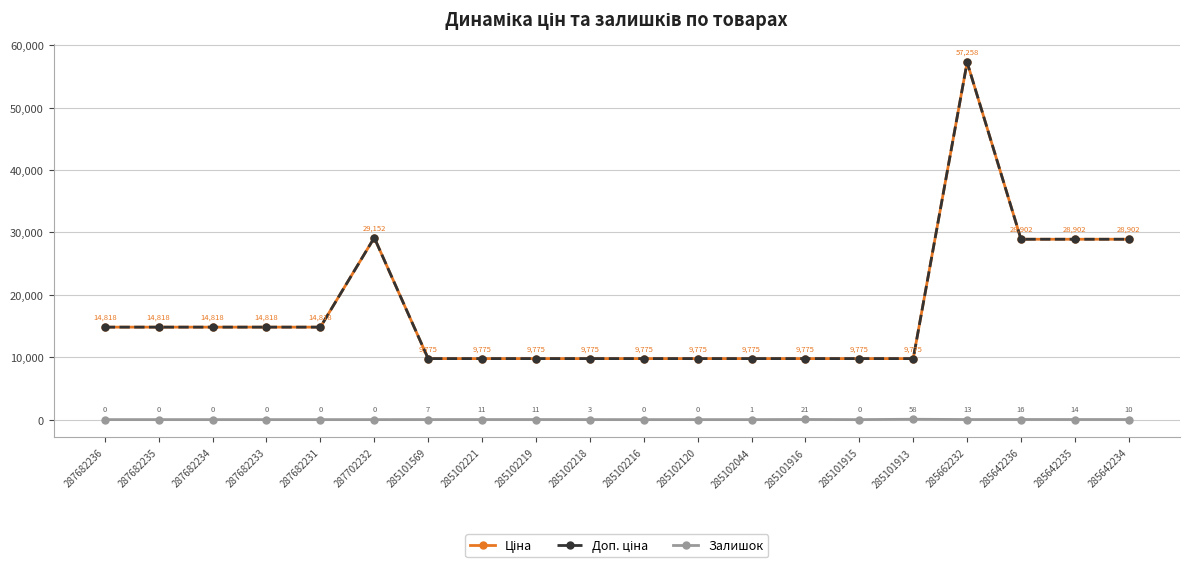

Is this an area chart (filled region under the line)?

No